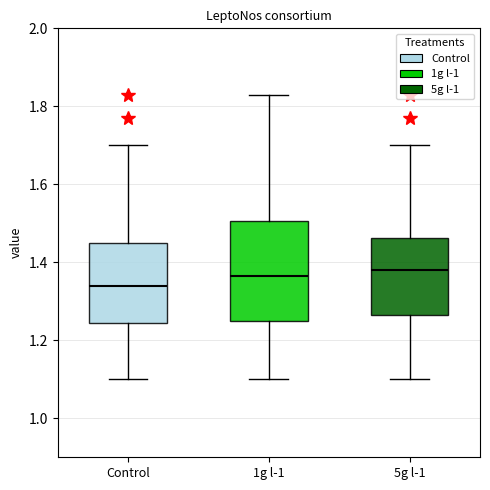

Which box has the lowest median line?

Control